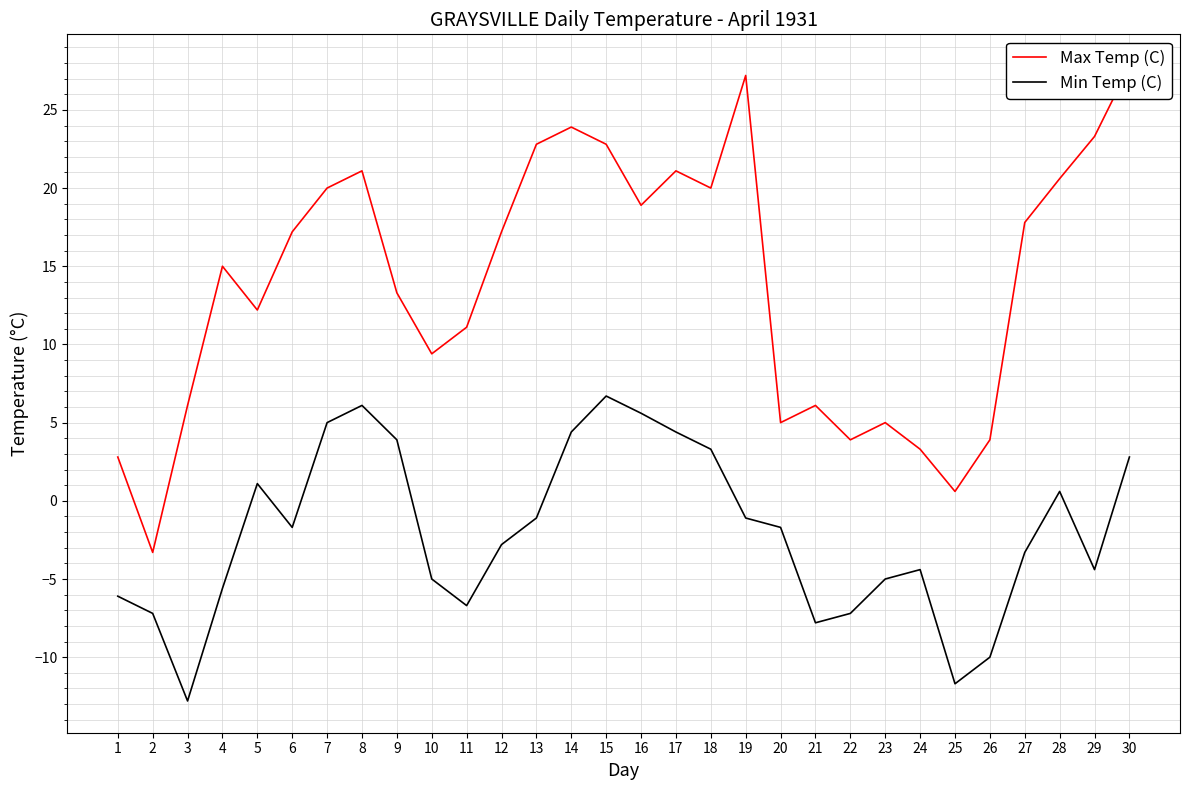

True or false: Max Temp (C) and Min Temp (C) intersect in this chart.

False